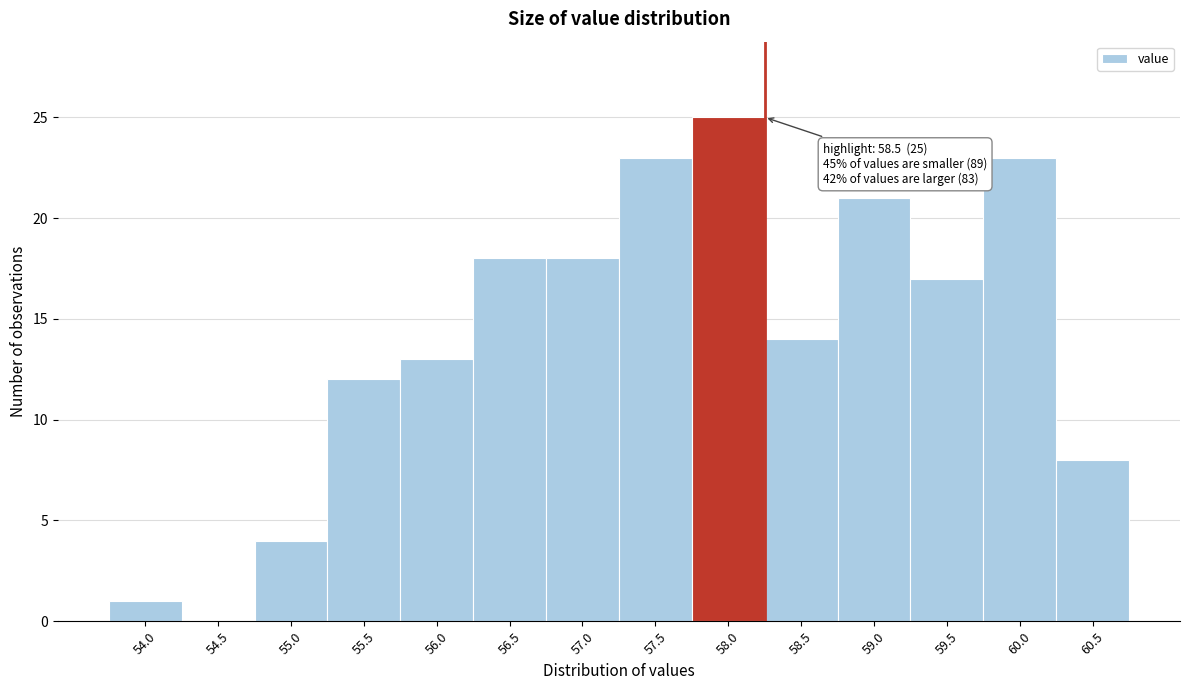

Reading left to right, extract all data points from this chart.

54.0=1	54.5=0	55.0=4	55.5=12	56.0=13	56.5=18	57.0=18	57.5=23	58.0=25	58.5=14	59.0=21	59.5=17	60.0=23	60.5=8